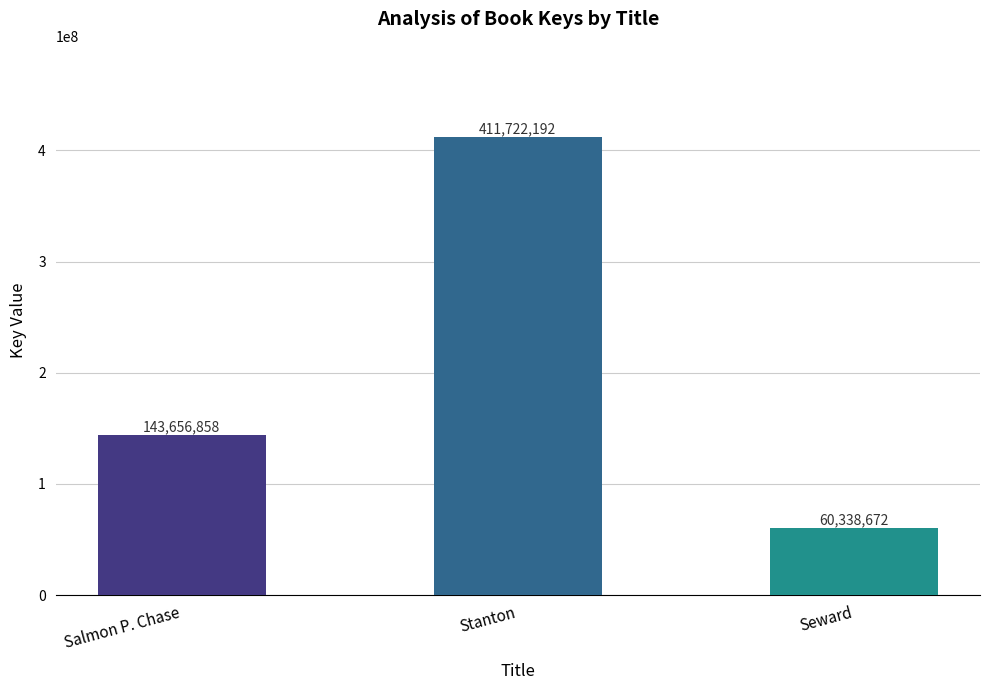

Which category has the highest value across all series?

Stanton